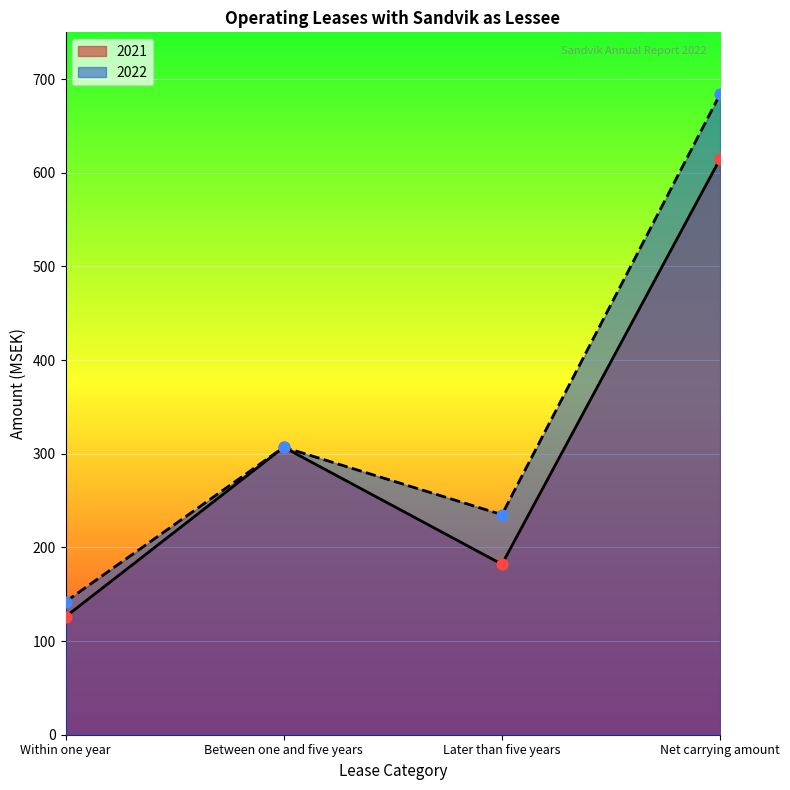

Which series has the widest spread of Y values?

2022